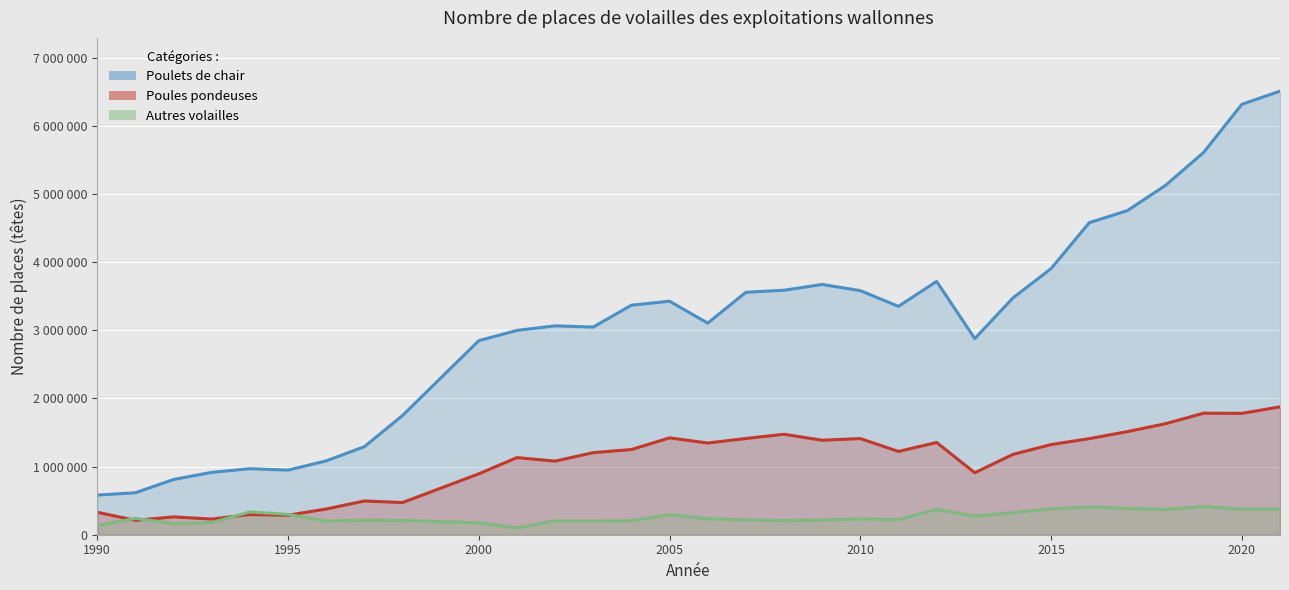

How many interior local valleys does the Poulets de chair series have?

5